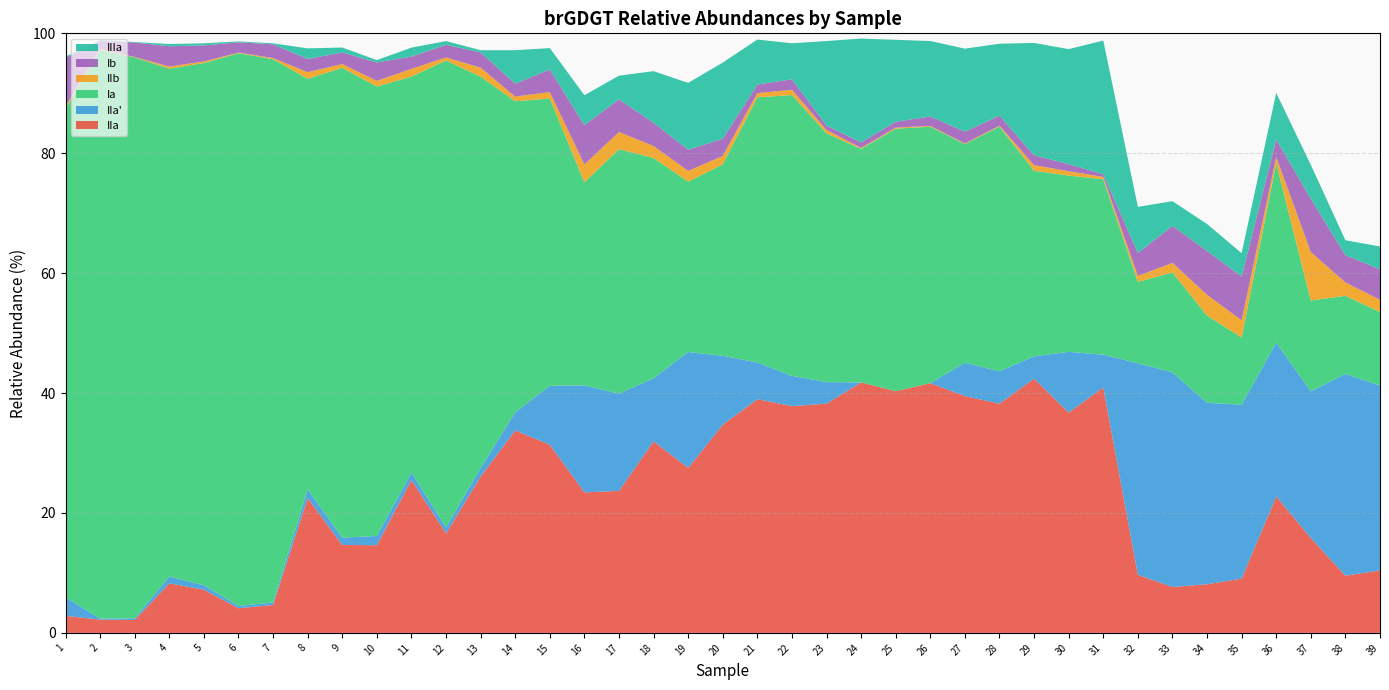

Reading left to right, list all the values displayed in this chart.

IIa: 2.8	2.2	2.1	8.3	7.2	4.1	4.7	22.5	14.7	14.6	25.5	16.6	26.1	33.8	31.4	23.4	23.7	31.9	27.5	34.7	39.0	37.8	38.2	41.8	40.3	41.7	39.5	38.2	42.4	36.7	40.9	9.7	7.7	8.1	9.0	22.8	15.8	9.5	10.4
IIa': 3.1	0.2	0.3	1.1	0.7	0.4	0.4	1.5	1.2	1.6	1.3	1.0	1.4	3.0	9.8	17.8	16.2	10.5	19.4	11.5	6.1	5.0	3.6	0.0	0.0	0.0	5.6	5.4	3.7	10.1	5.5	35.3	35.8	30.3	29.0	25.7	24.5	33.7	30.8
Ia: 81.5	94.9	93.6	84.7	87.1	92.2	90.6	68.5	78.4	75.0	66.0	77.9	65.3	51.9	47.9	33.9	40.8	36.7	28.4	31.9	44.2	46.8	41.5	39.0	43.8	42.8	36.5	40.8	30.9	29.4	29.3	13.6	16.6	14.6	11.2	29.9	15.1	13.0	12.3
IIb: 0.4	0.1	0.1	0.3	0.3	0.1	0.2	1.1	0.6	0.9	1.3	0.5	1.5	0.8	1.1	3.0	2.8	2.0	1.8	1.4	0.7	0.9	0.6	0.1	0.2	0.1	0.1	0.1	0.9	0.7	0.4	1.0	1.6	3.5	2.9	1.0	8.1	2.2	2.0
Ib: 8.1	1.4	2.4	3.4	2.7	1.7	2.3	2.2	1.9	3.1	2.1	2.1	2.5	2.2	3.8	6.6	5.5	3.9	3.5	2.9	1.4	1.7	0.7	0.9	1.0	1.6	2.0	1.7	1.6	1.2	0.5	3.8	6.2	7.3	7.3	3.0	8.9	4.6	5.1
IIIa: 0.2	0.1	0.1	0.4	0.3	0.1	0.2	1.8	0.8	0.4	1.5	0.6	0.4	5.6	3.6	5.0	3.9	8.6	11.2	12.7	7.5	6.0	14.1	17.3	13.7	12.6	13.8	12.0	18.7	19.2	22.3	7.7	4.1	4.5	3.9	7.7	5.7	2.5	3.8